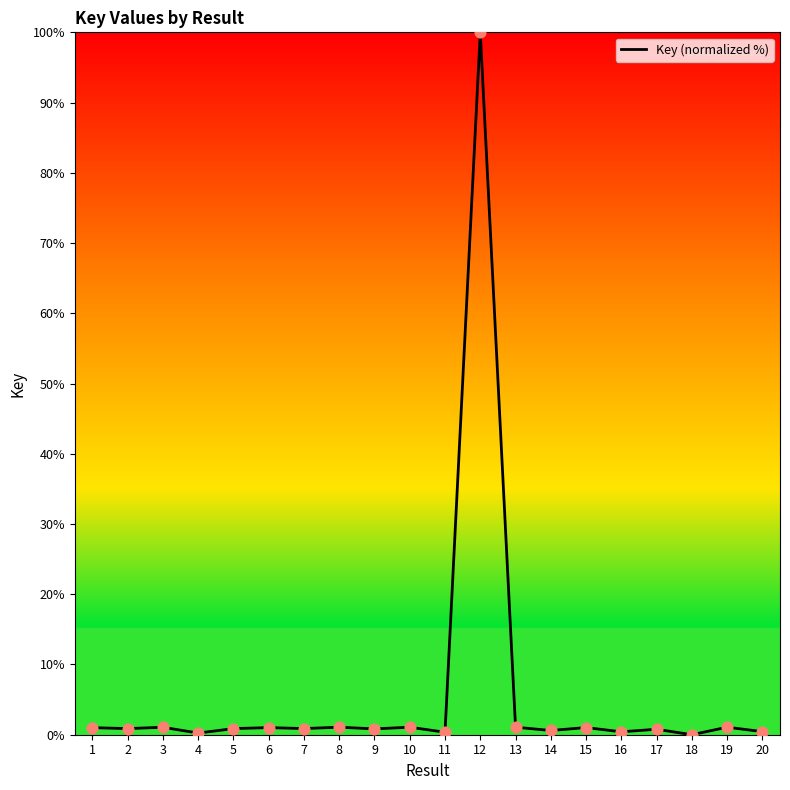

Approximately how many times larger is the value at 11 compared to 19?

0.3